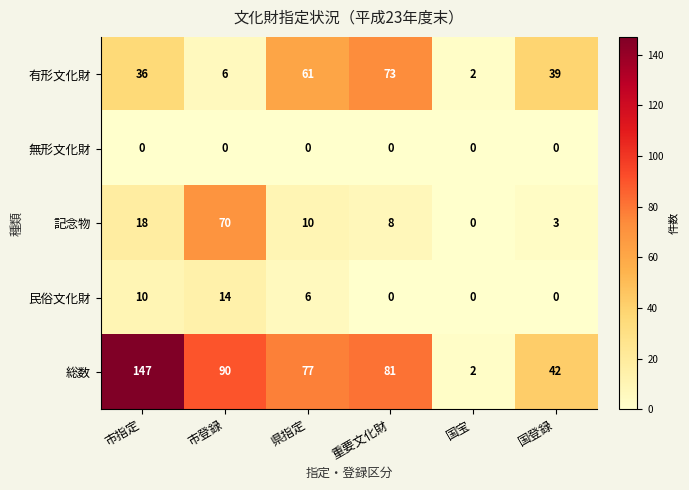

List the series in order of their peak value, highest first.

総数, 有形文化財, 記念物, 民俗文化財, 無形文化財